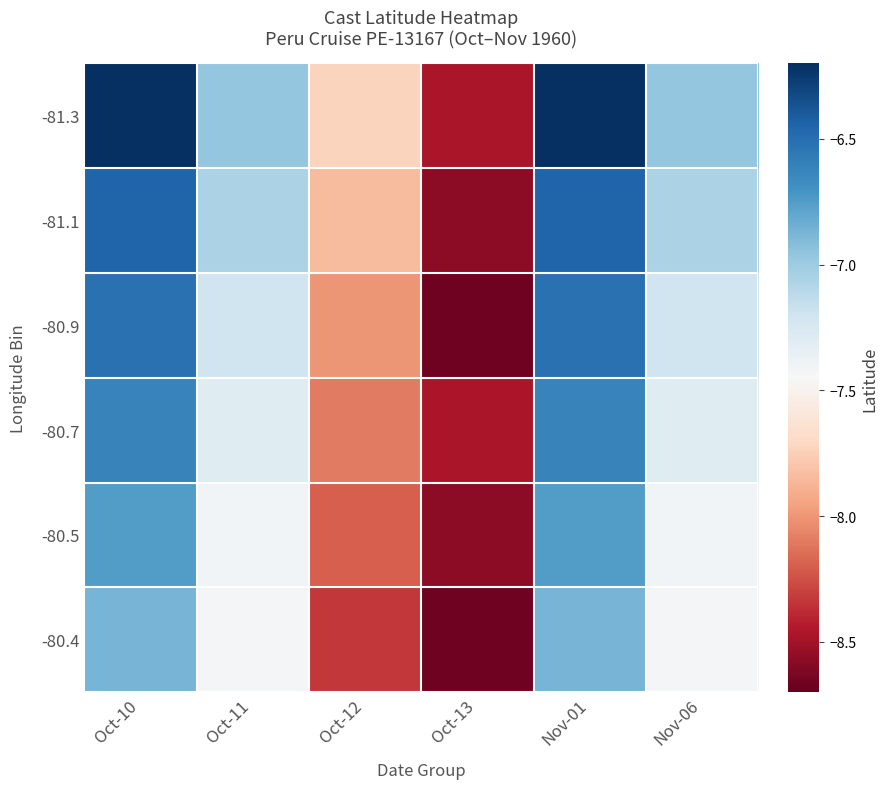

Rank the series at Nov-06 from lowest to highest value.

-80.4, -80.5, -80.7, -80.9, -81.1, -81.3